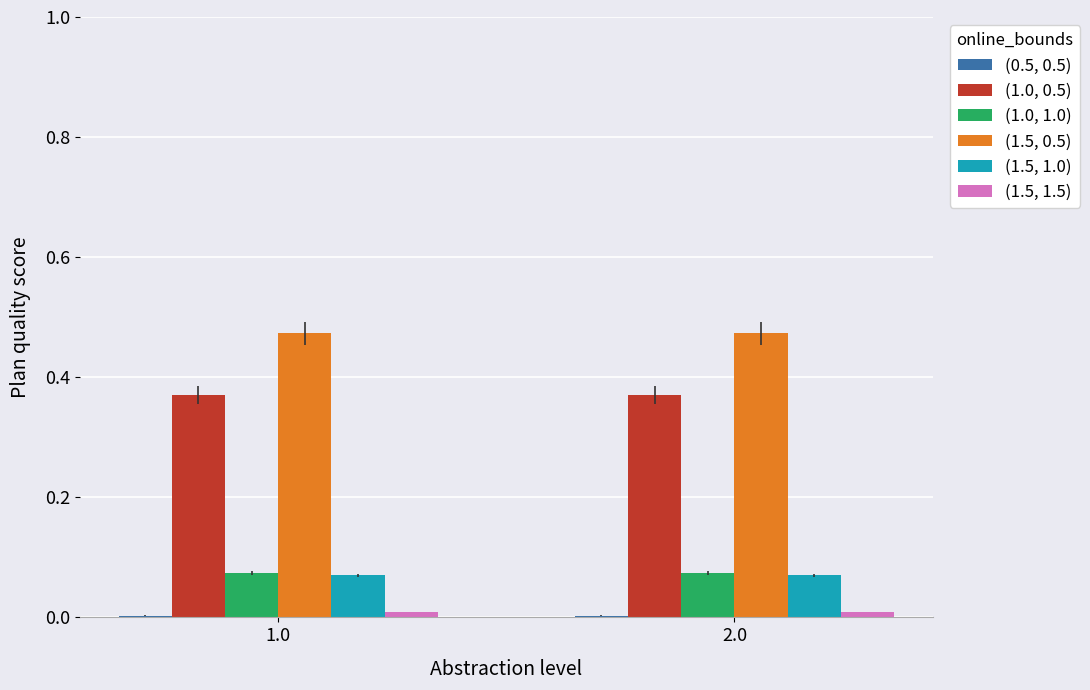

Is it true that (1.5, 0.5) equals 0.8 at 2.0?

False